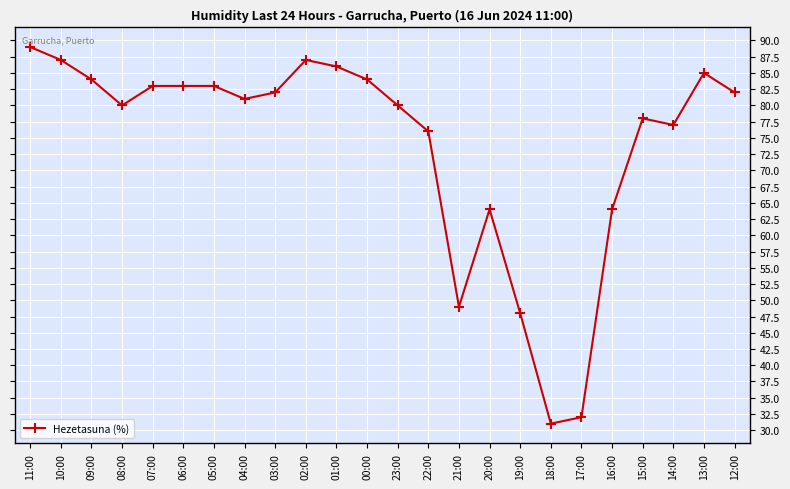

Does the chart display data point markers on the line(s)?

Yes